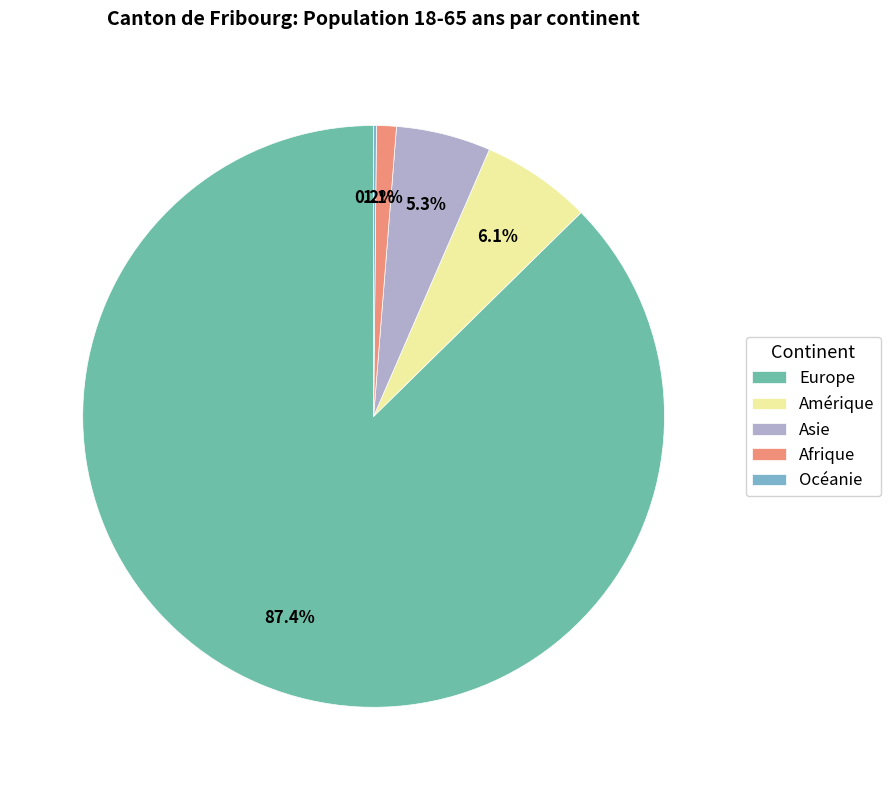

Combined, do Asie and Europe account for over 50%?

Yes